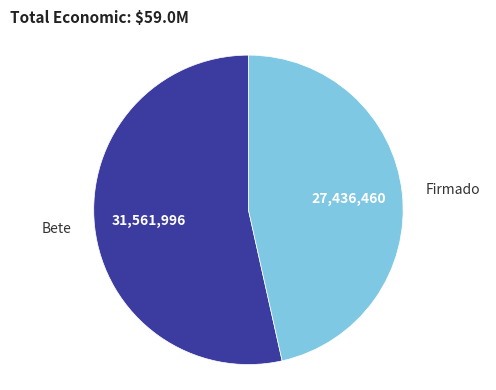

Is there any slice that represents more than half of the pie?

Yes